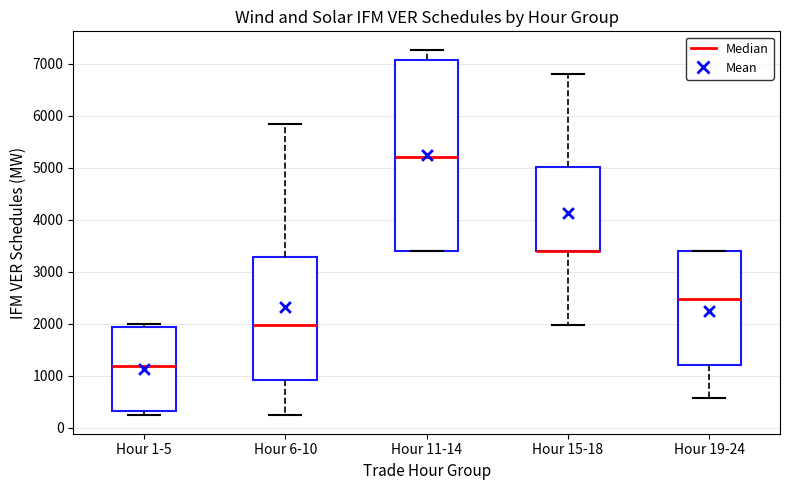

Reading left to right, transcribe this box plot: for each box, give where its median line is, the range the box spans, and where its two whiskers end, as read against the y-axis. The values are not printed on the chart, so give them approximately, as read against the axis.

Hour 1-5: median 1200, box 300 to 1900, whiskers 200 to 2000
Hour 6-10: median 2000, box 900 to 3300, whiskers 200 to 5800
Hour 11-14: median 5200, box 3400 to 7100, whiskers 3400 to 7300
Hour 15-18: median 3400 (drawn on the box's lower edge), box 3400 to 5000, whiskers 2000 to 6800
Hour 19-24: median 2500, box 1200 to 3400, whiskers 600 to 3400